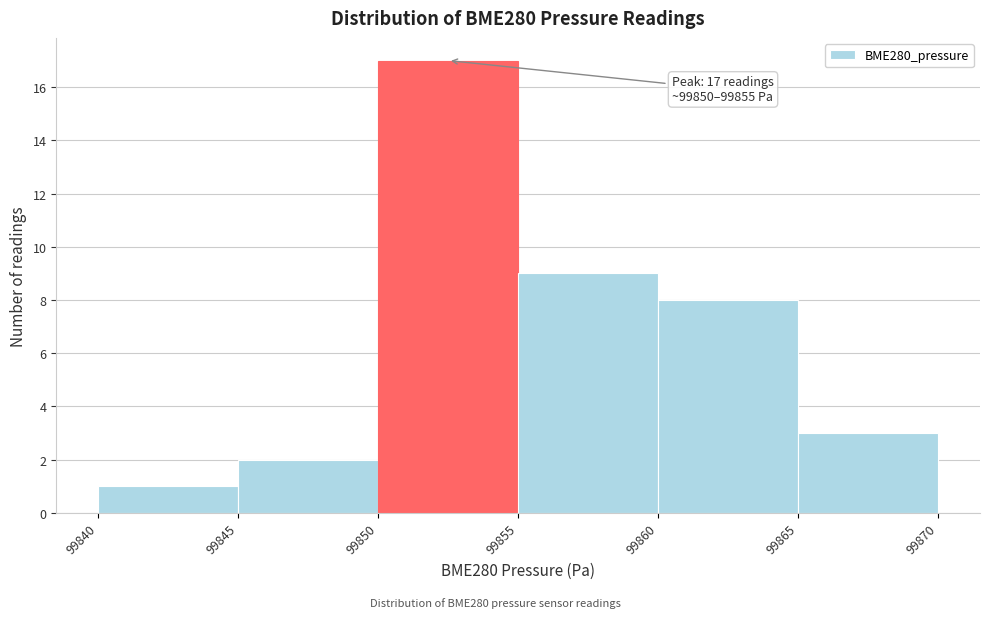

Over which range of the x-axis is the bar tallest?

99850 to 99855